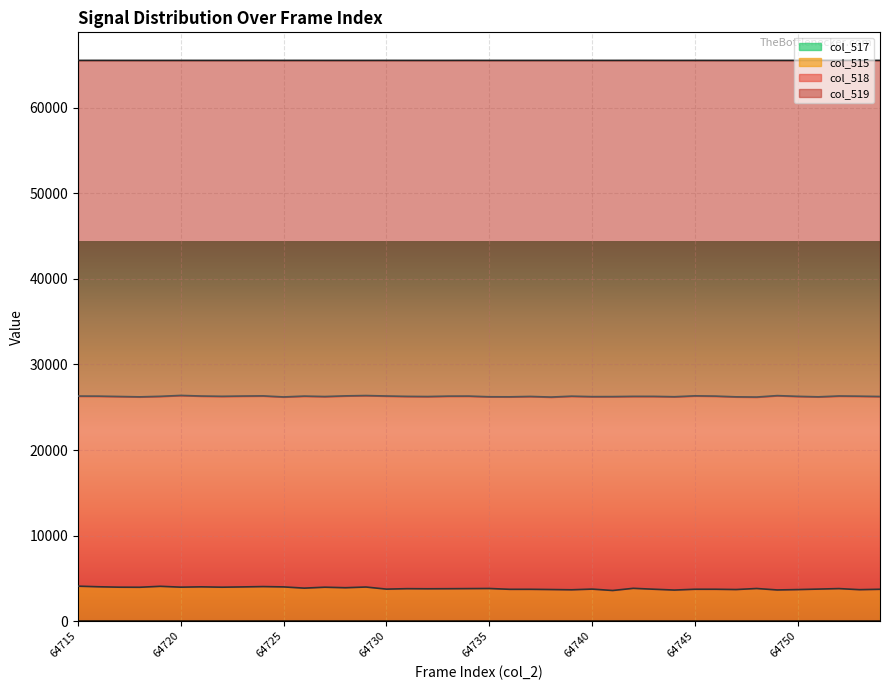

How many data points in col_519 are above 26277?

19